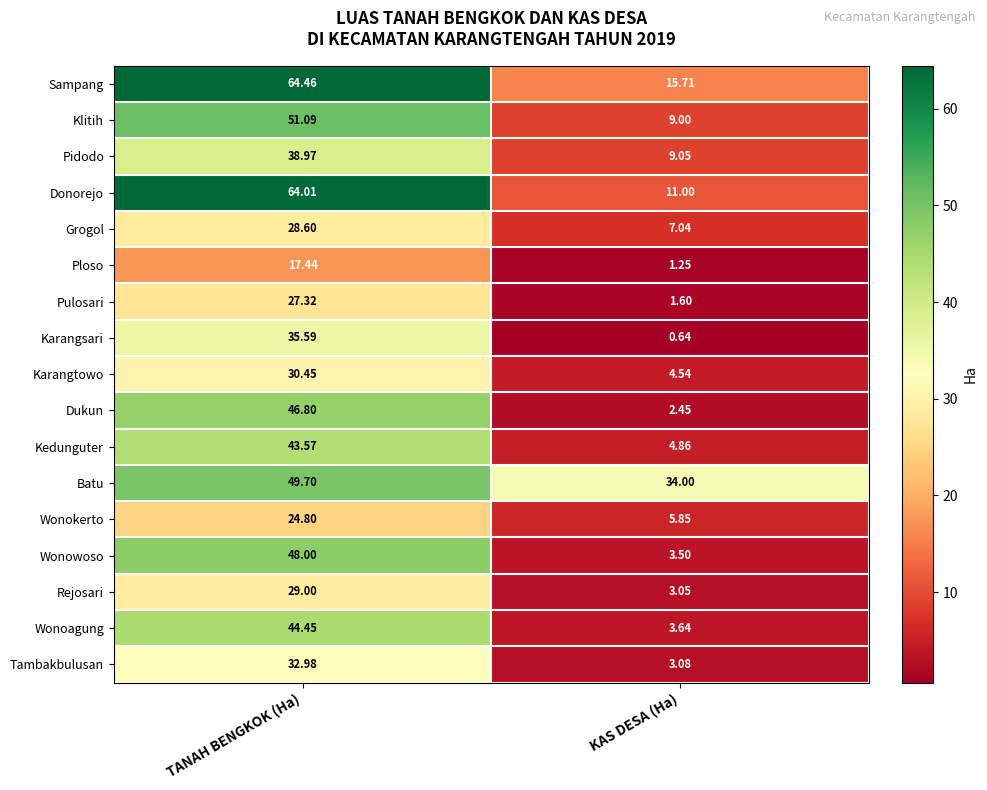

Where is Wonowoso nearest to the value 25?

KAS DESA (Ha)